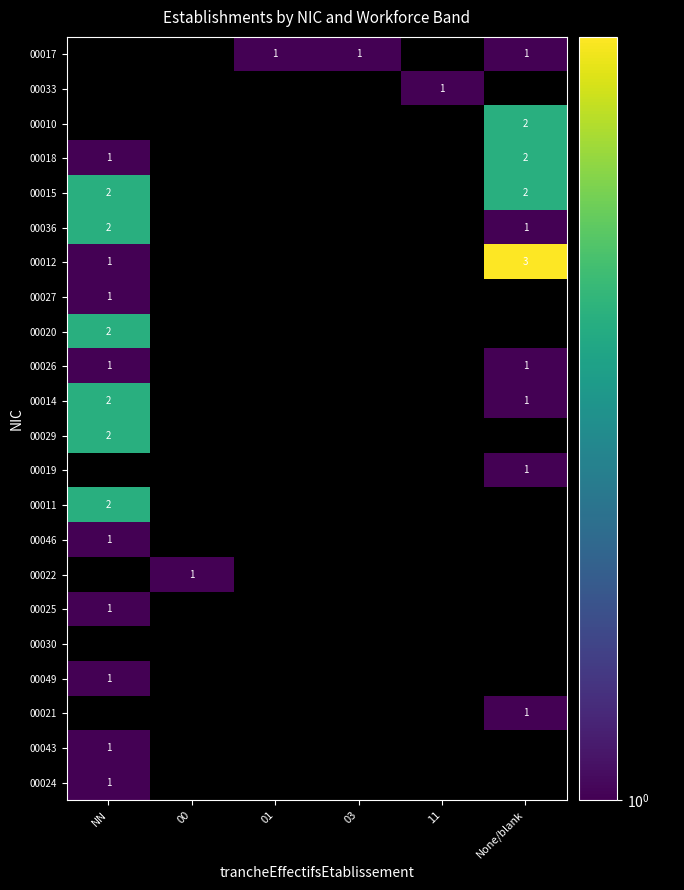

The value of 00011 at NN is 2. True or false?

True